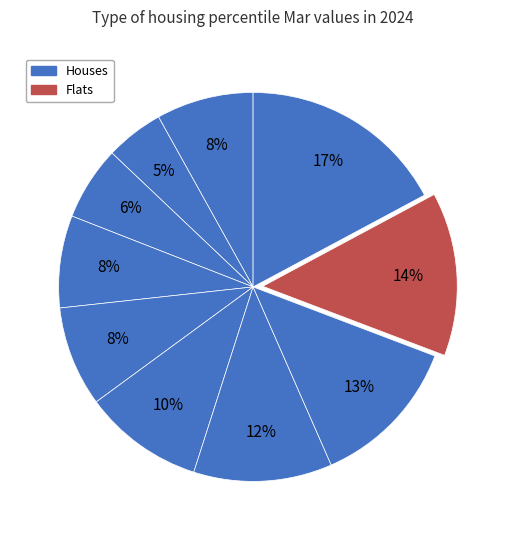

How many slices are in this pie chart?

10